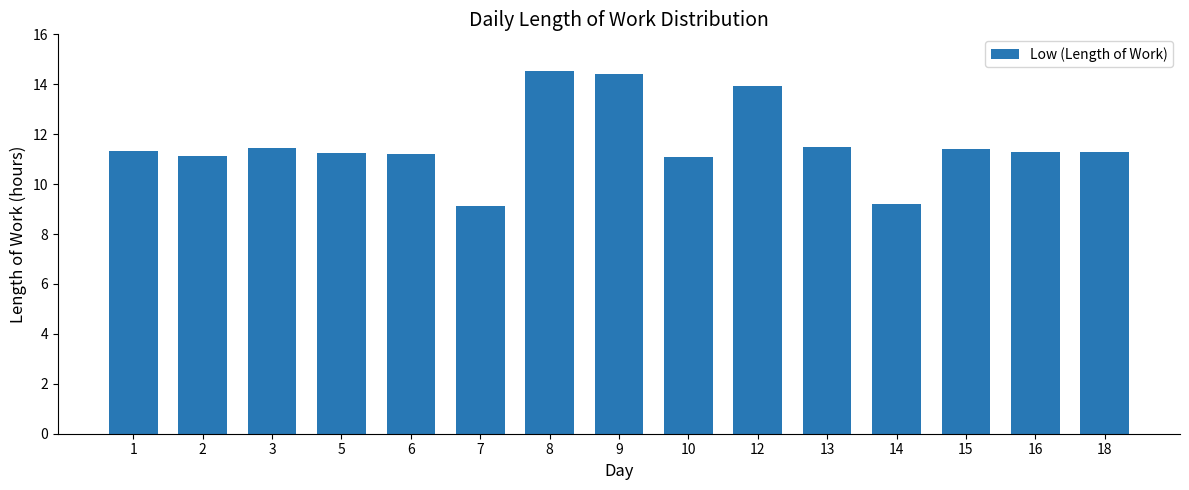

Count the number of values greater than 11.

13